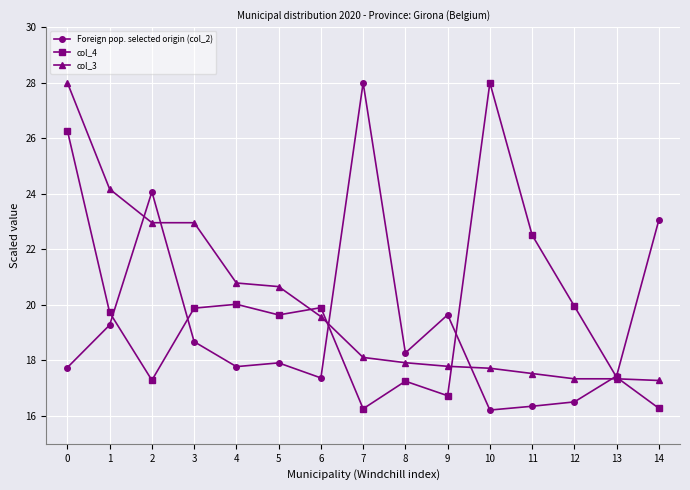

How many distinct data groups are displayed?

3